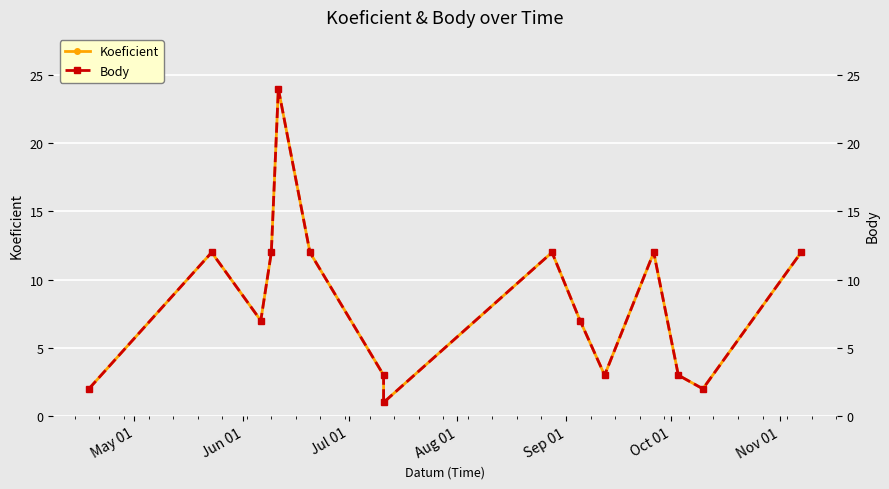

What is the minimum value for Koeficient?

1